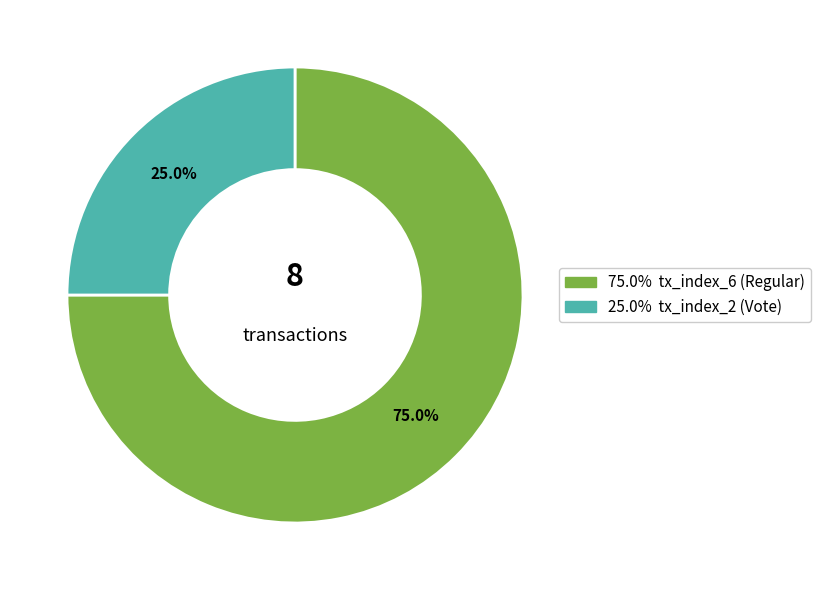

Is there a majority slice in this chart?

Yes